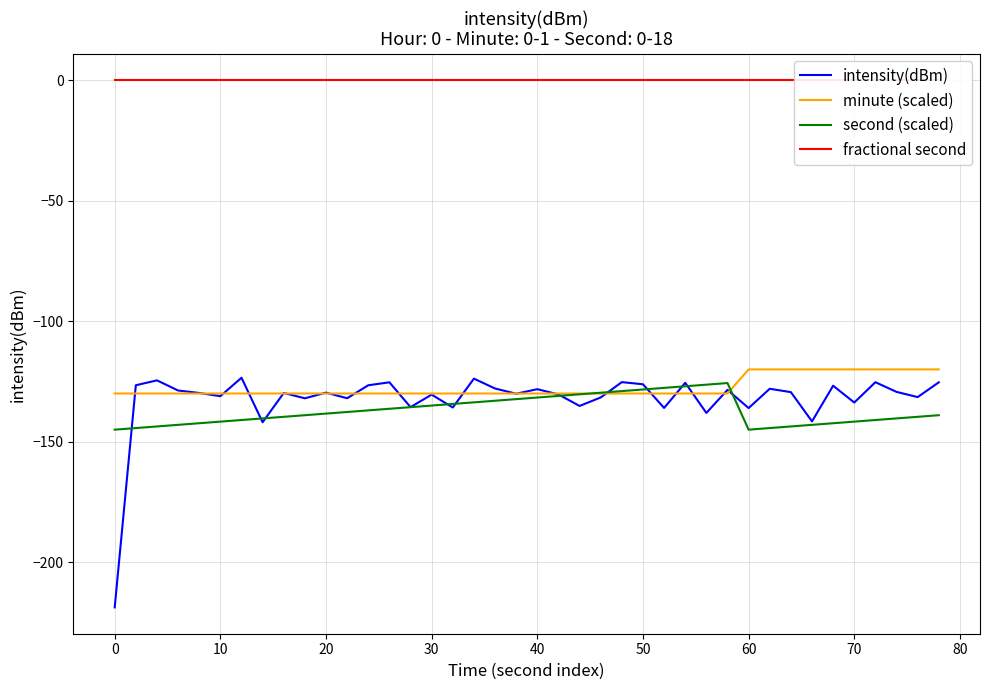

Is it true that intensity(dBm) equals -94.0 at 14?

False